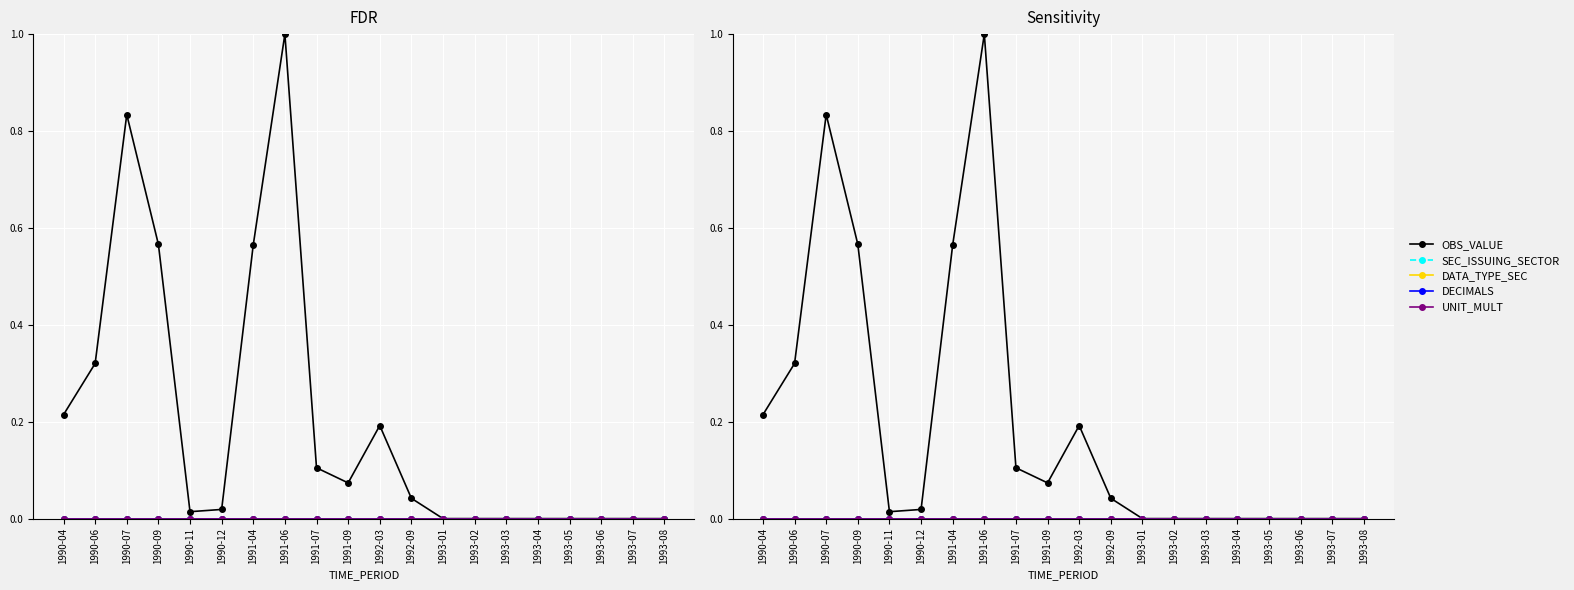

At which category is the sum across all series the highest?

1991-06